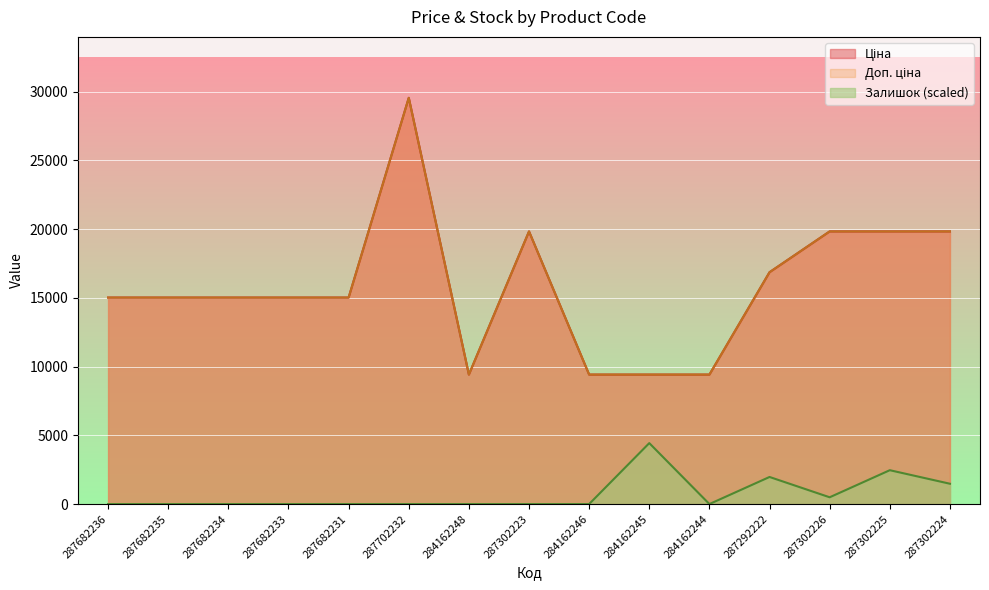

True or false: Доп. ціна and Залишок cross at least once.

False